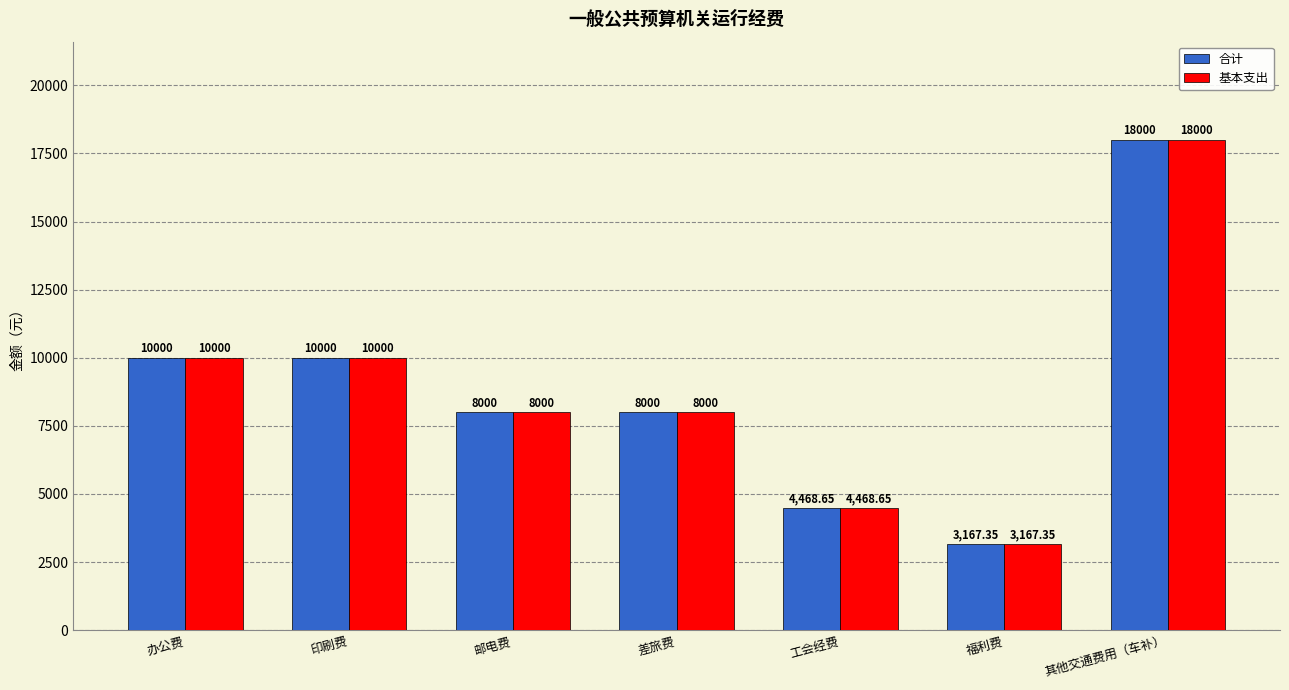

The 合计 series shows 18000.0 at 其他交通费用（车补）. True or false?

True